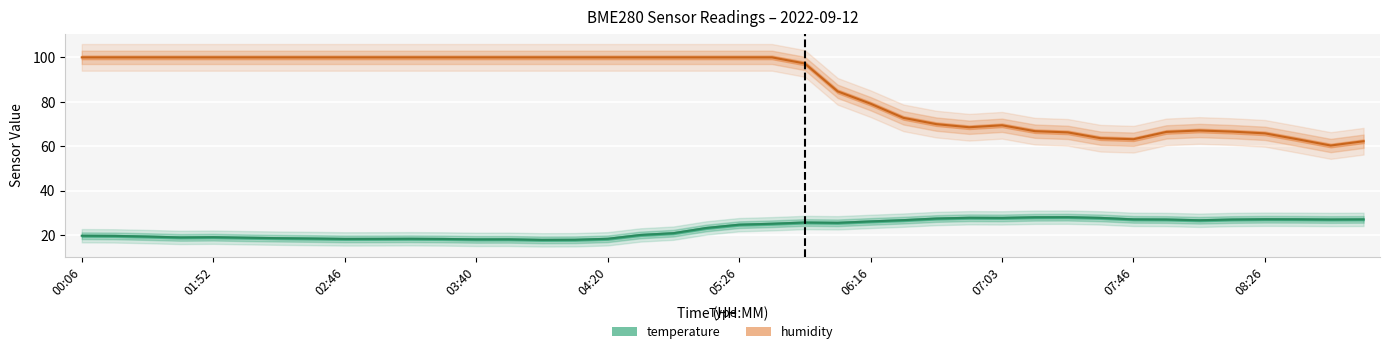

True or false: humidity and temperature intersect in this chart.

False